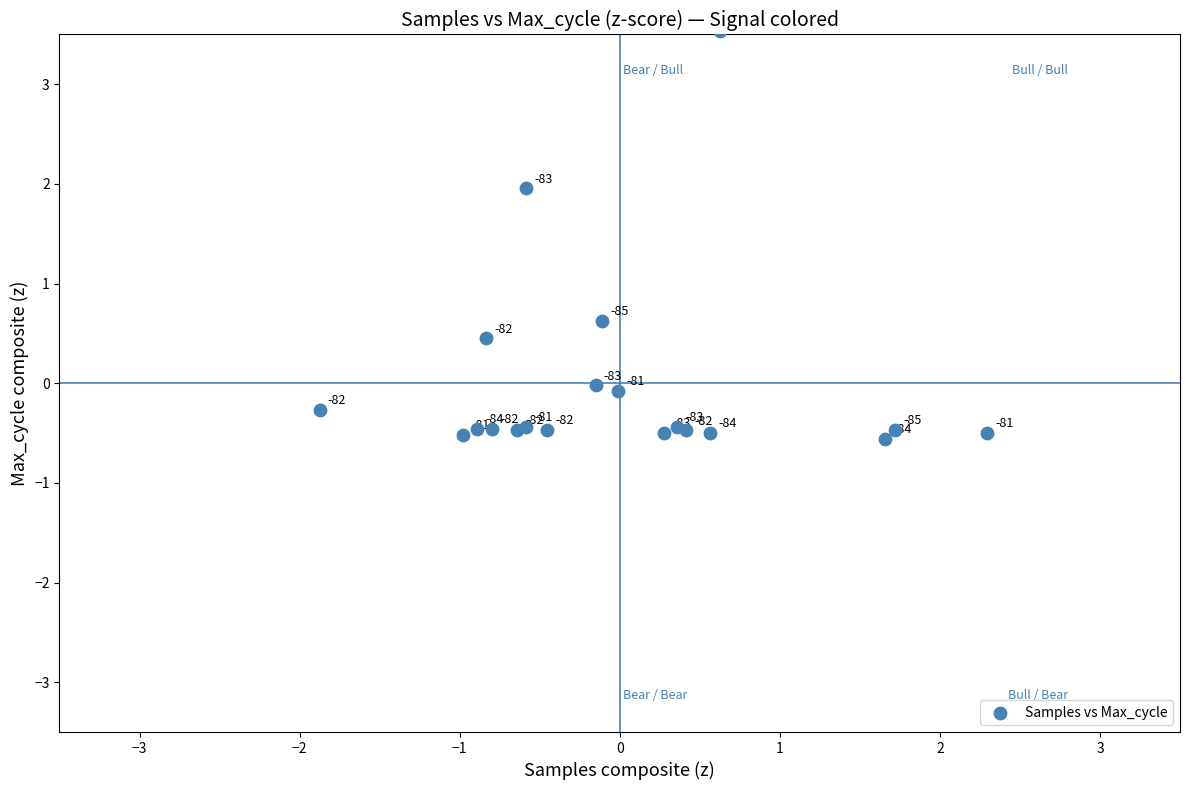

What Y value in the scatter plot is closest to 1?

0.6